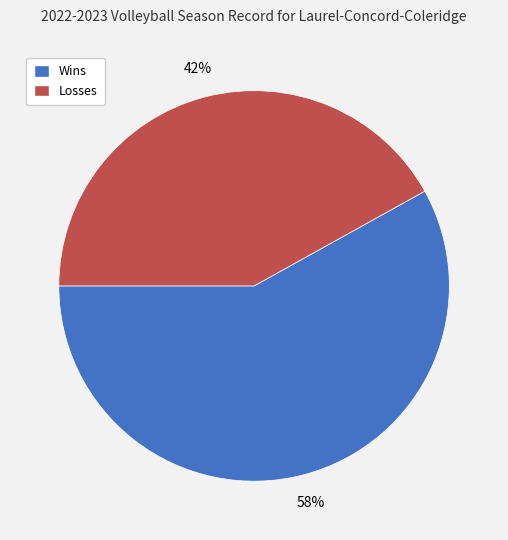

Count the number of slices in the pie.

2